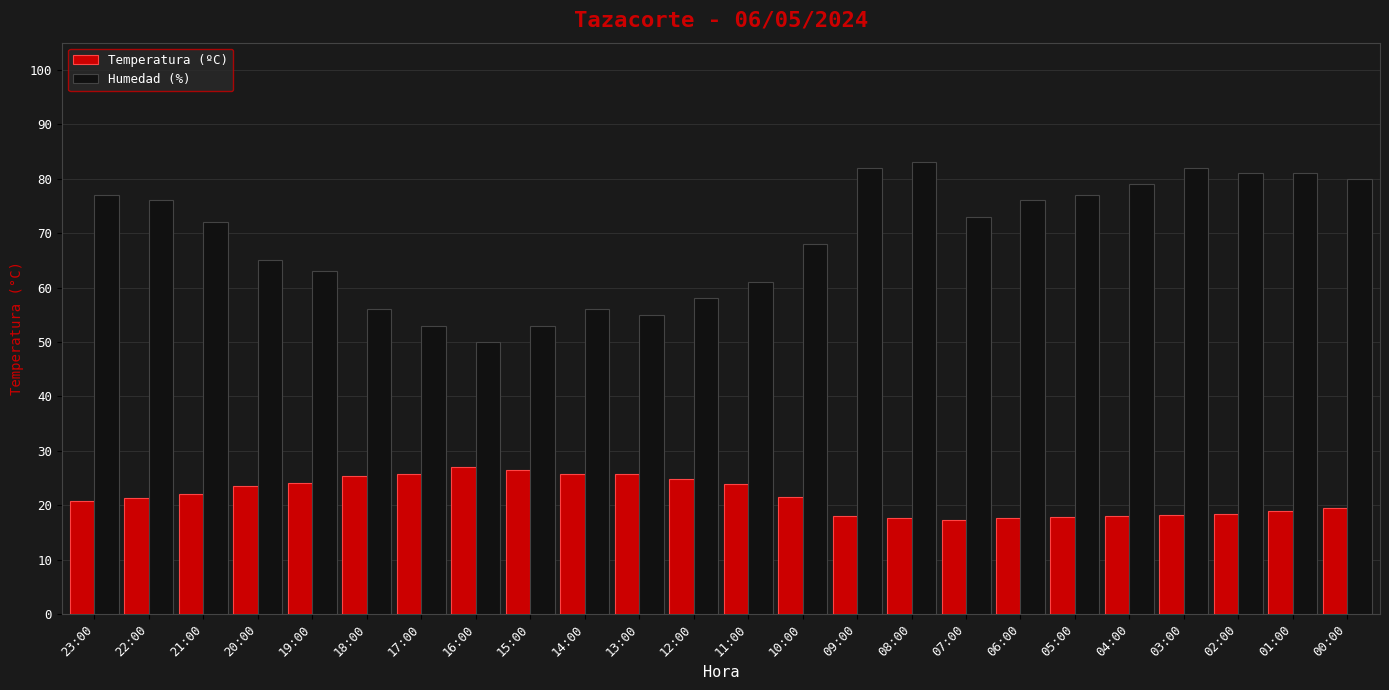

At 11:00, list the series in order from smallest to largest.

Temperatura (ºC), Humedad (%)